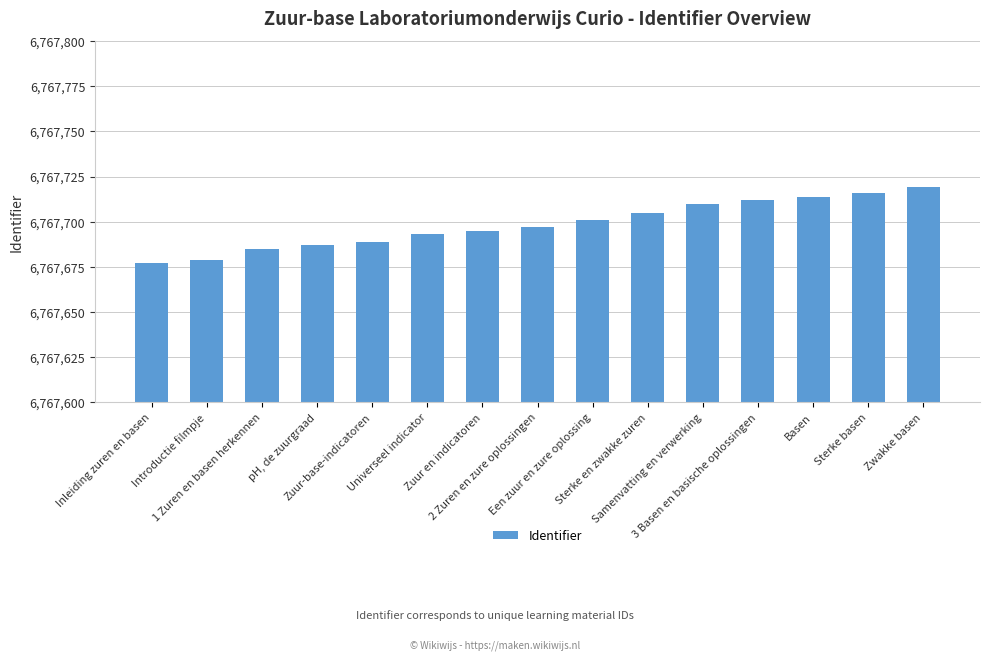

What is the label of the 8th bar from the right?

2 Zuren en zure oplossingen